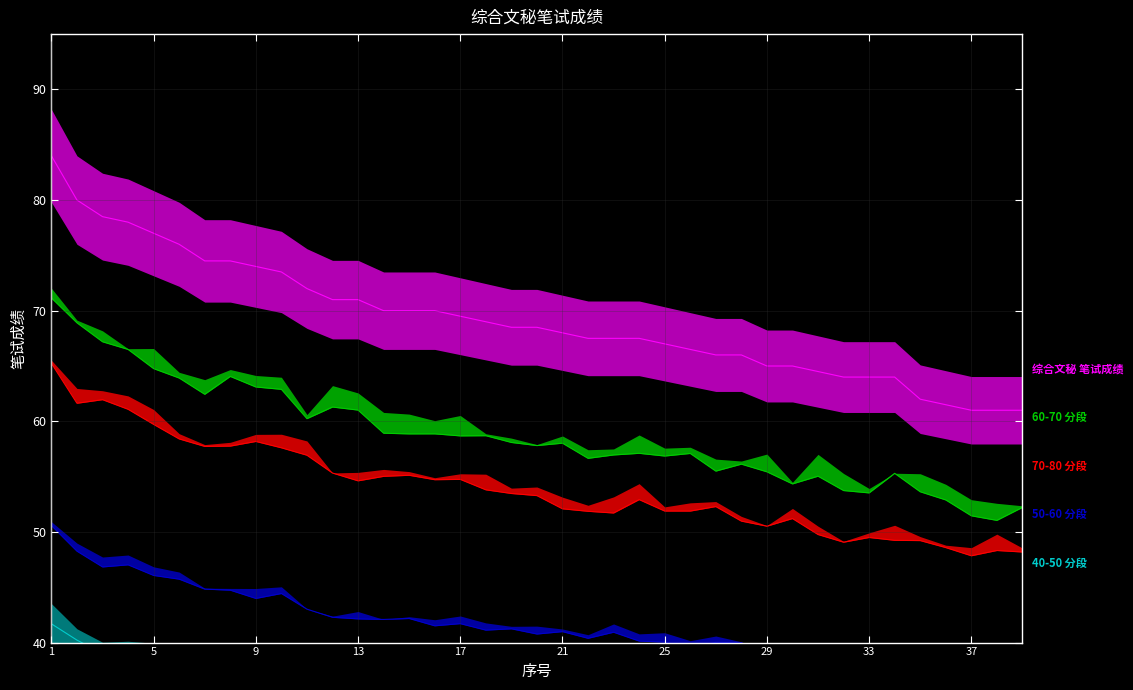

The value at 15 is 70.0. True or false?

True